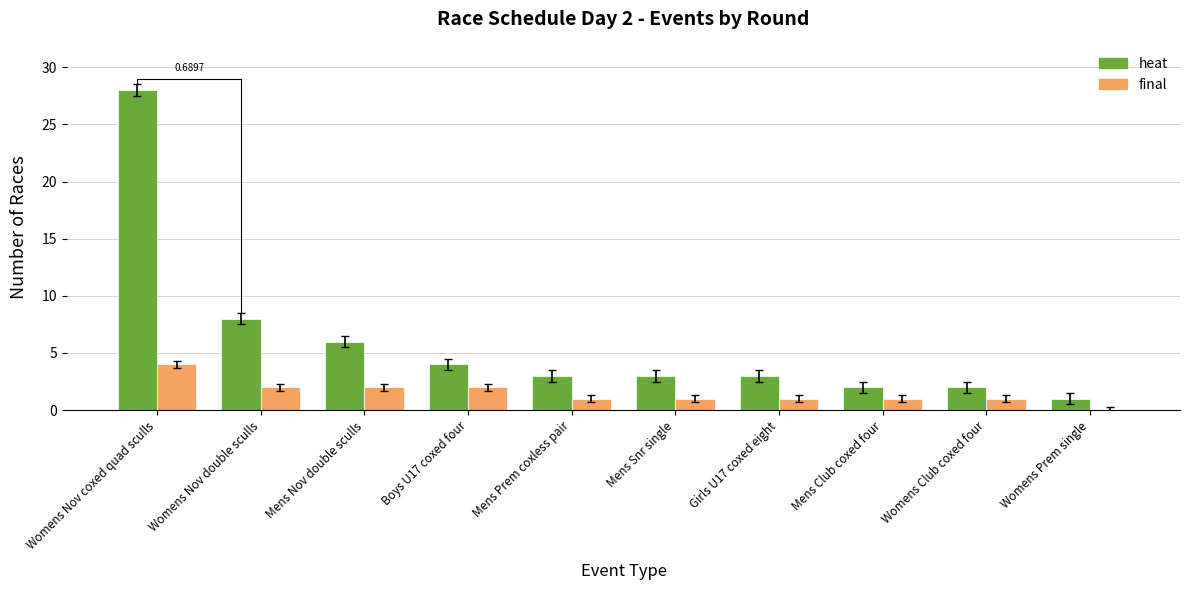

True or false: heat has a value of 28 at Womens Nov coxed quad sculls.

True